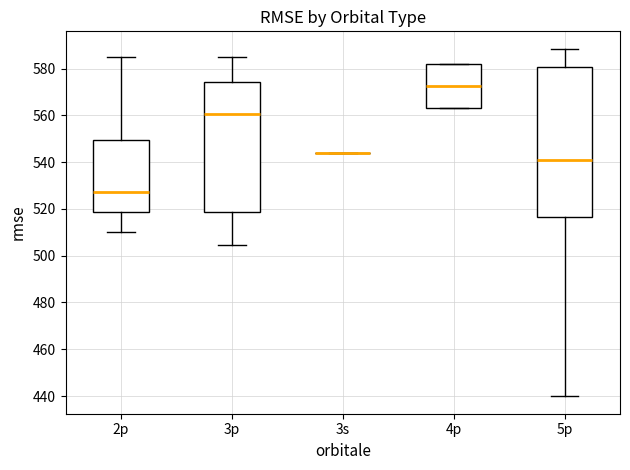

Where does the median line of the box for 2p sit on the y-axis? The values are not printed on the chart, so give them approximately, as read against the axis.

528